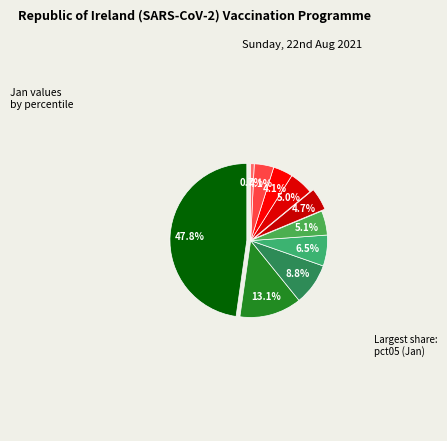

To the nearest percent, what is the difference between the pct75 and pct65 slice percentages?

1%